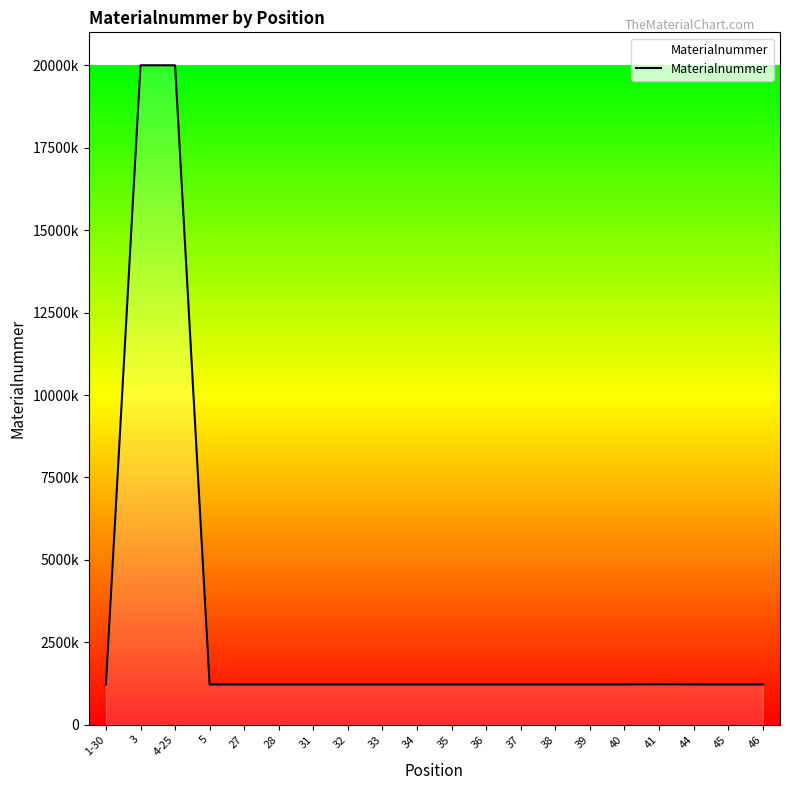

Does the chart display data point markers on the line(s)?

No